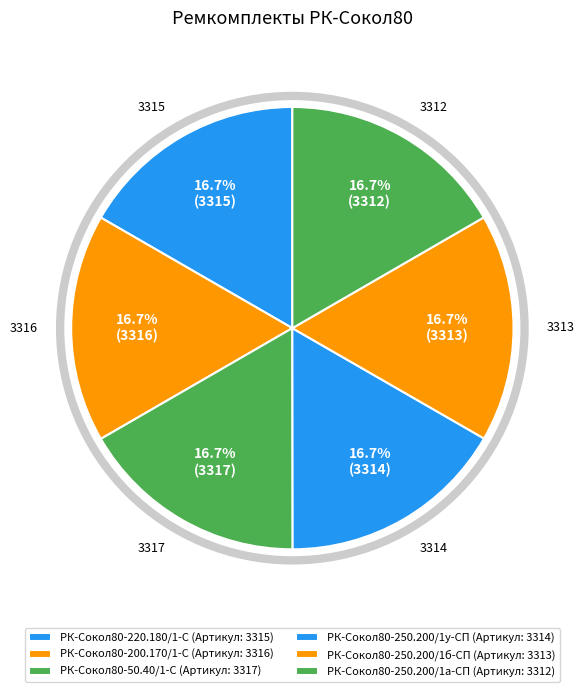

What portion of the pie excludes РК-Сокол80-250.200/1б-СП?

83.3%